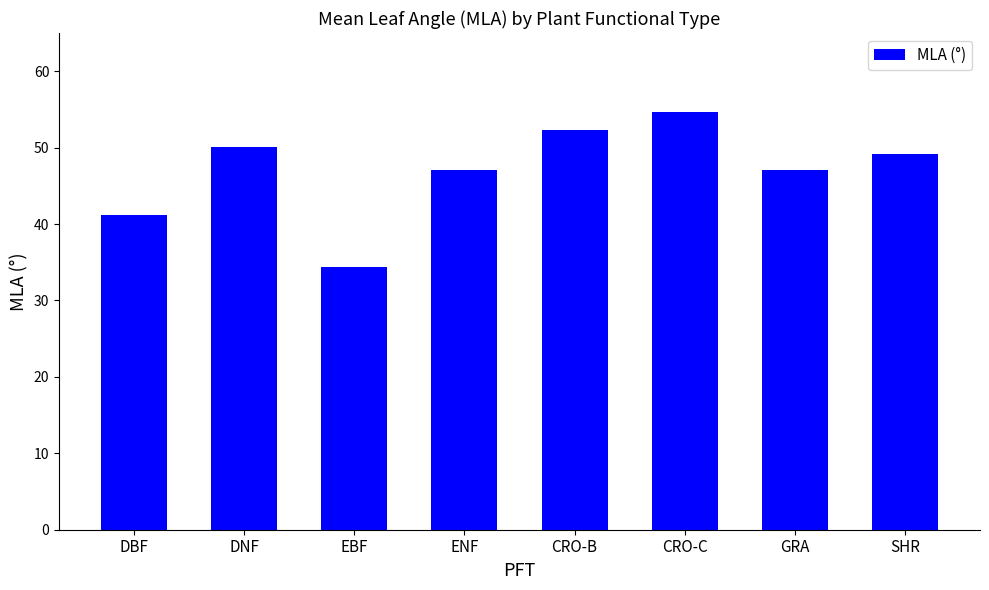

What is the sum of all values?

376.2